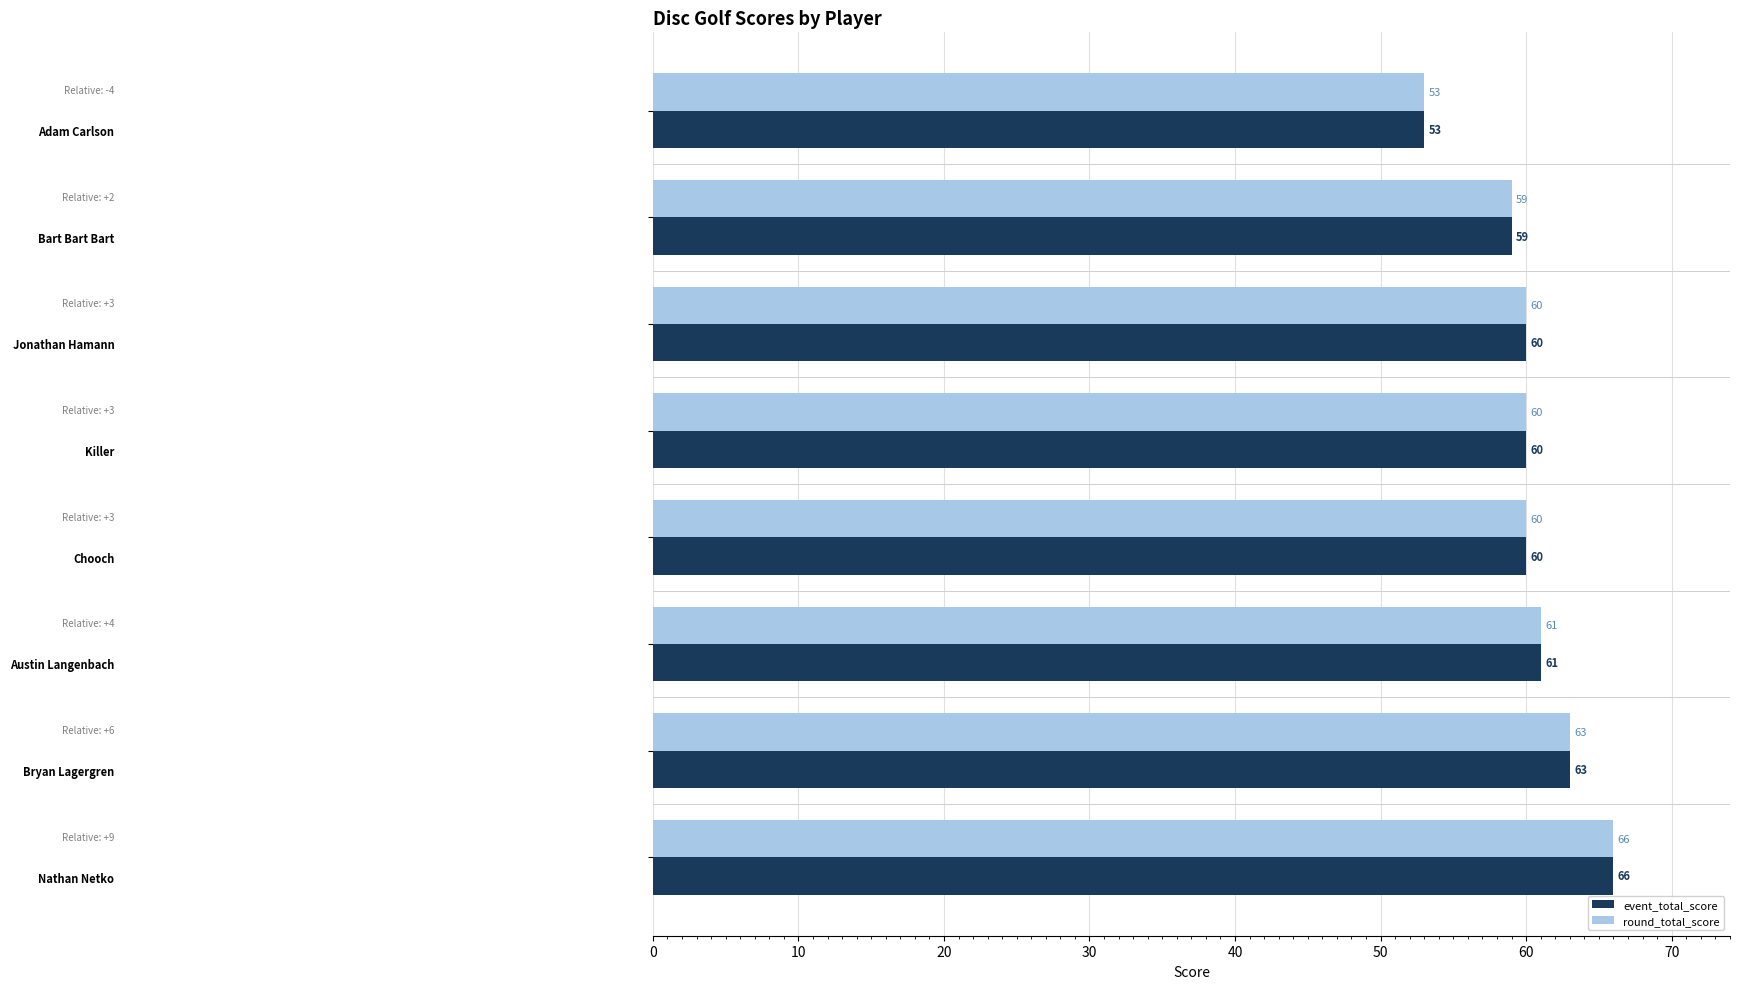

What is the lowest value of the event_total_score series?

53